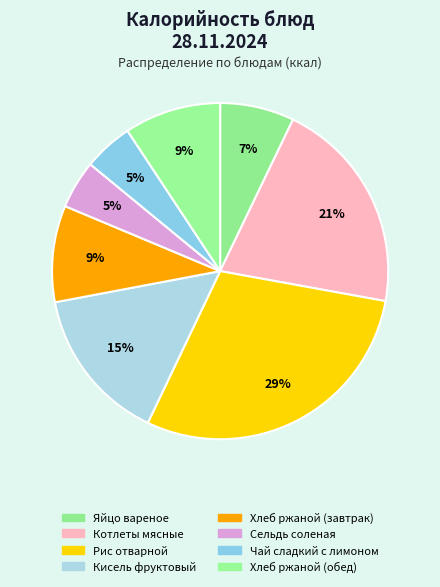

Does any single category account for the majority?

No